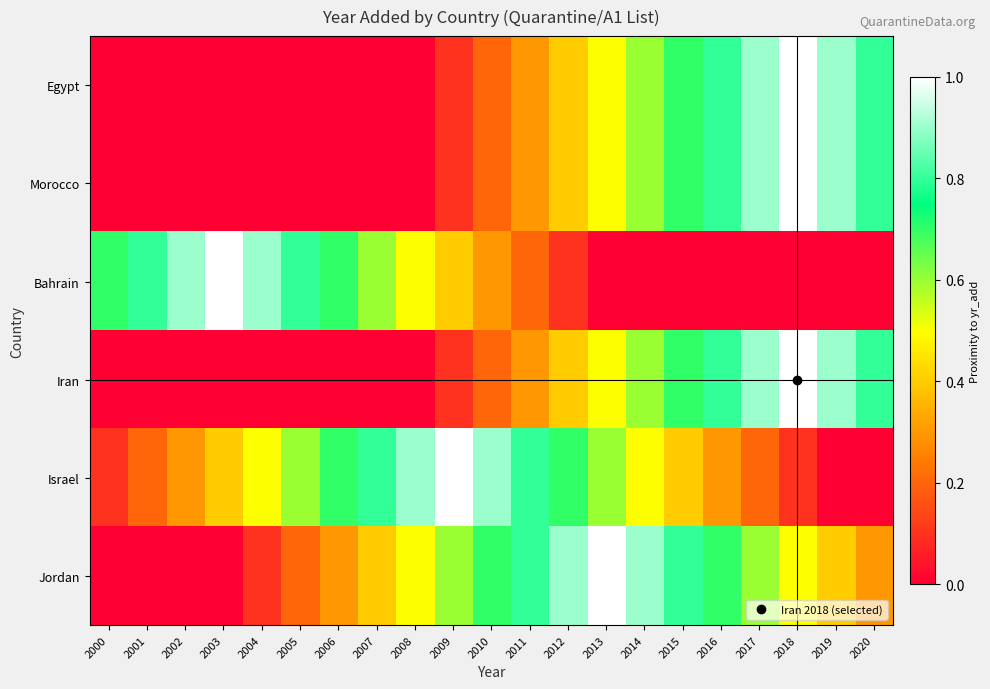

Which series has the widest spread of values?

Egypt